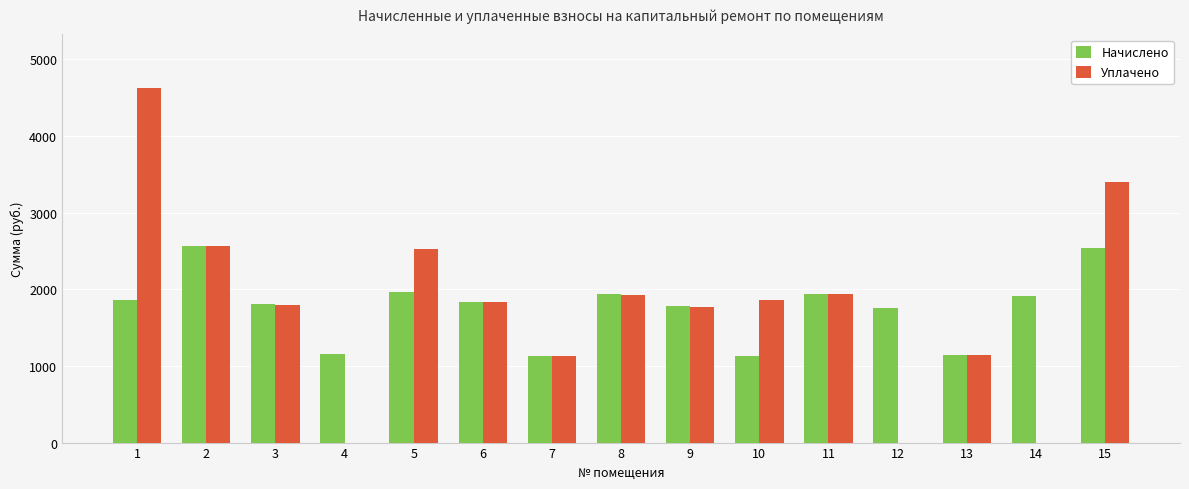

What is the sum of the Начислено values at 6 and 13?

2968.0